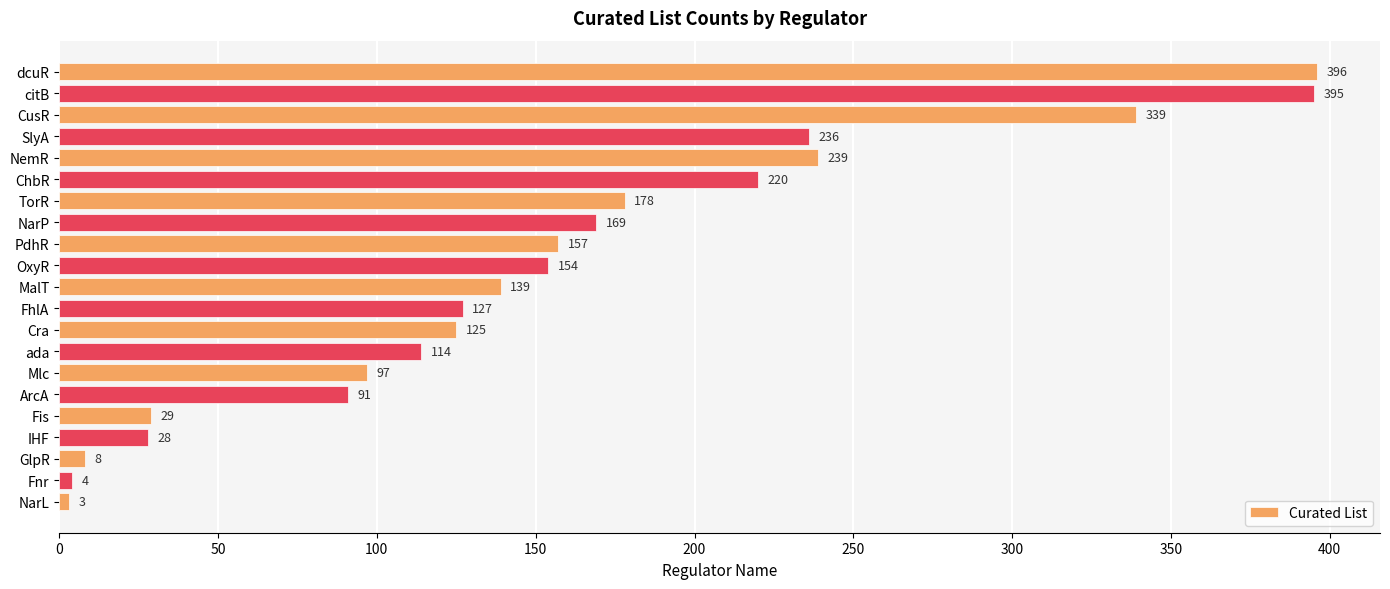

What is the difference between the maximum and minimum values?

393